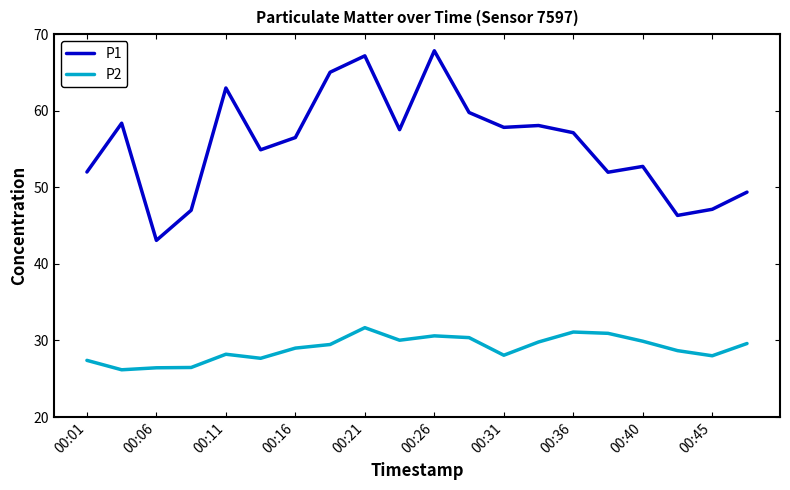

Which series has the largest range (max minus min)?

P1